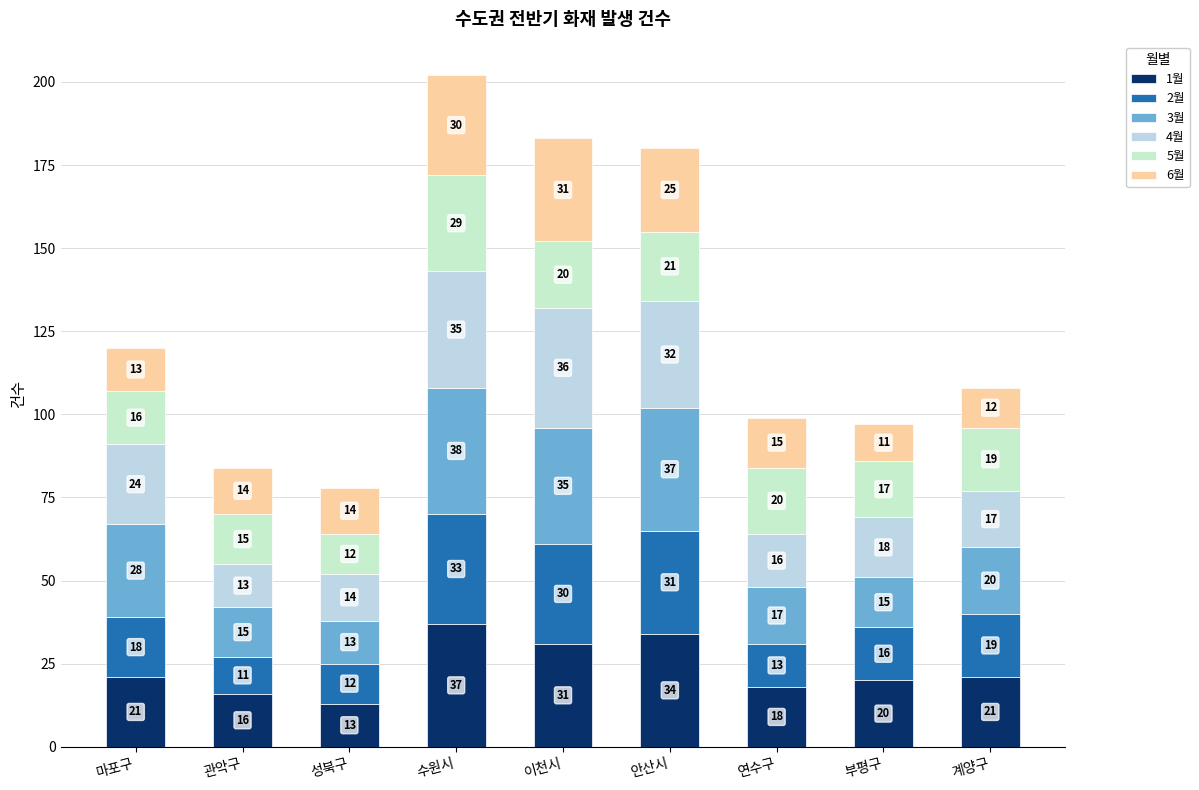

Rank the series by their maximum value, from lowest to highest.

5월, 6월, 2월, 4월, 1월, 3월